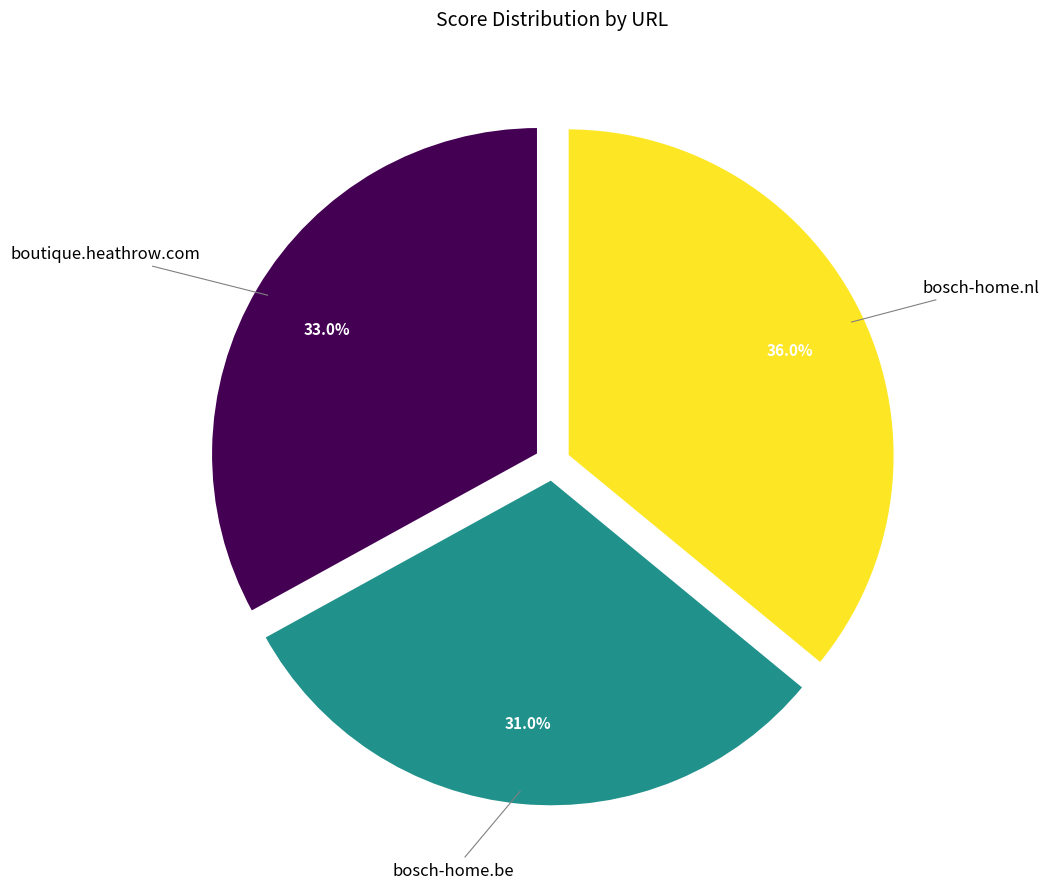

To the nearest percent, what portion does boutique.heathrow.com represent?

33%